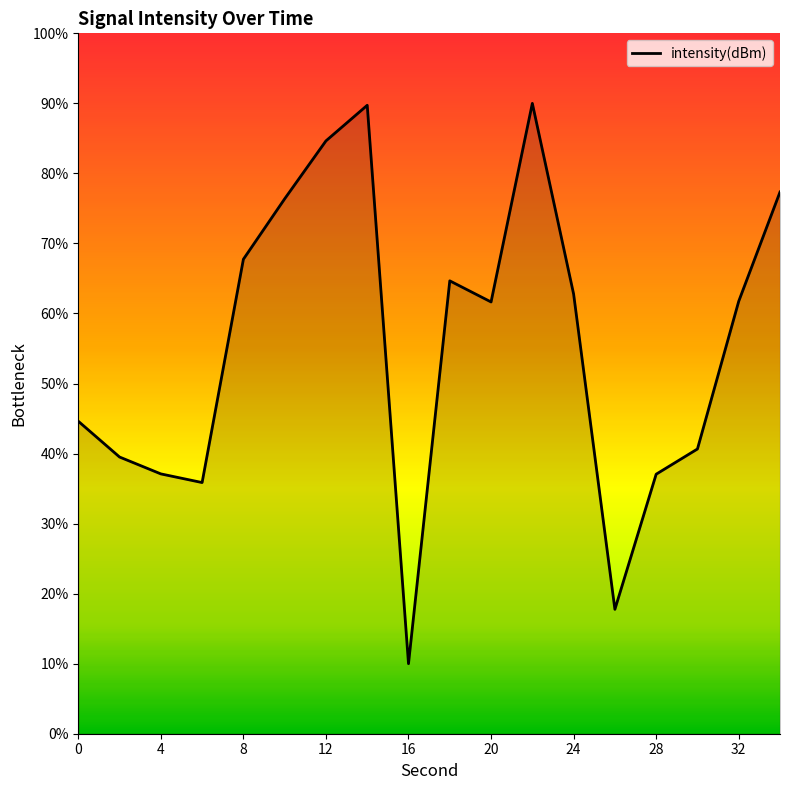

Does the chart display data point markers on the line(s)?

No